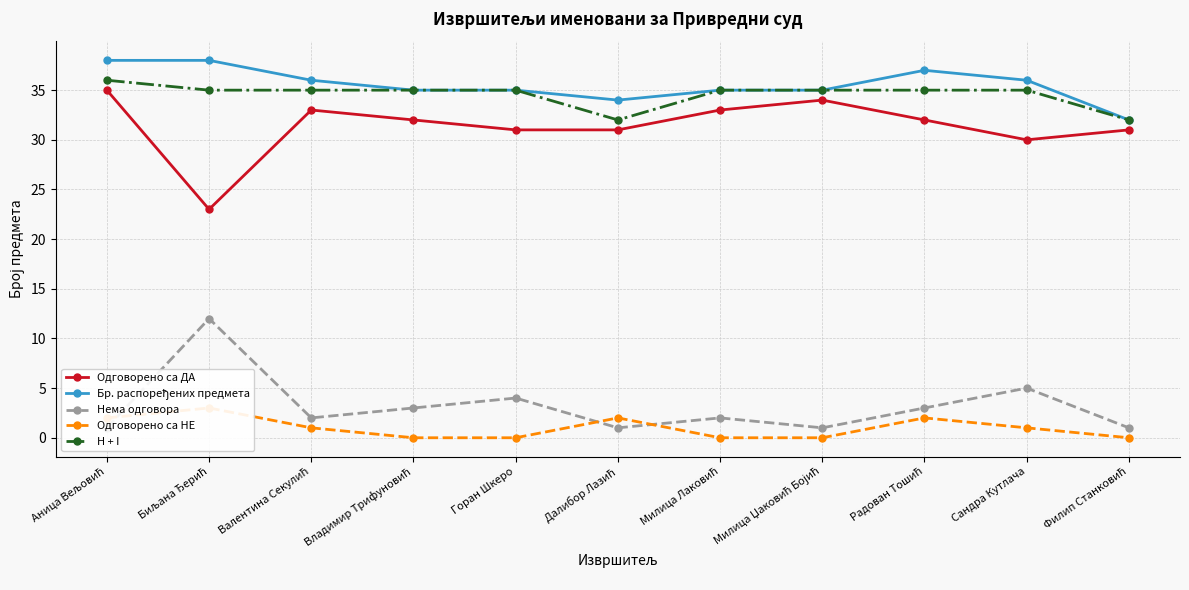

The Бр. распоређених предмета series shows 36 at Сандра Кутлача. True or false?

True